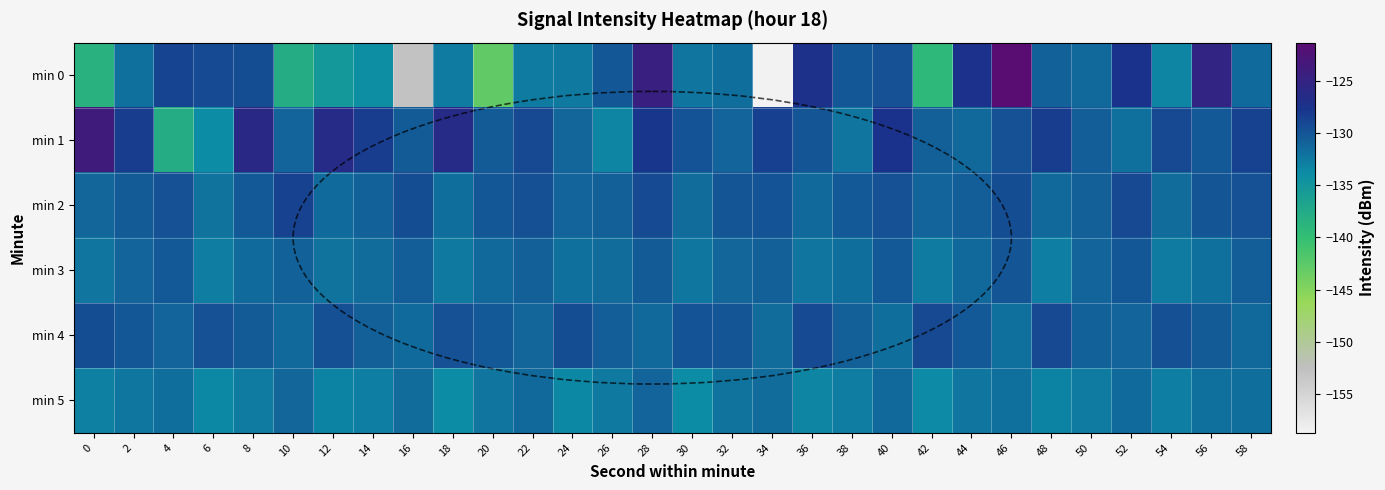

Reading left to right, transcribe all the data shown in this chart.

min 0: 0=-138.6	2=-131.9	4=-128.9	6=-129.3	8=-129.4	10=-137.8	12=-135.3	14=-134.1	16=-152.8	18=-132.7	20=-142.8	22=-132.7	24=-132.5	26=-130.1	28=-124.5	30=-132.2	32=-131.7	34=-158.7	36=-127.3	38=-130.2	40=-129.7	42=-139.2	44=-127.5	46=-121.4	48=-130.8	50=-131.3	52=-127.5	54=-133.5	56=-125.2	58=-131.5
min 1: 0=-123.9	2=-128.3	4=-137.7	6=-133.8	8=-126.1	10=-131.0	12=-126.4	14=-128.3	16=-130.5	18=-126.3	20=-130.5	22=-129.1	24=-131.2	26=-133.4	28=-127.8	30=-129.9	32=-131.0	34=-128.6	36=-130.1	38=-132.3	40=-127.5	42=-130.8	44=-131.4	46=-129.7	48=-128.3	50=-130.6	52=-131.9	54=-129.2	56=-130.4	58=-128.8
min 2: 0=-131.2	2=-130.5	4=-129.8	6=-132.1	8=-130.3	10=-128.7	12=-131.5	14=-130.9	16=-129.4	18=-131.8	20=-130.2	22=-129.6	24=-131.1	26=-130.7	28=-129.3	30=-131.6	32=-130.0	34=-129.9	36=-131.3	38=-130.4	40=-129.7	42=-131.0	44=-130.6	46=-129.5	48=-131.4	50=-130.8	52=-129.2	54=-131.7	56=-130.1	58=-129.8
min 3: 0=-132.3	2=-131.1	4=-130.4	6=-132.8	8=-131.5	10=-130.9	12=-132.1	14=-131.7	16=-130.6	18=-132.5	20=-131.3	22=-130.8	24=-132.0	26=-131.6	28=-130.5	30=-132.4	32=-131.2	34=-130.7	36=-132.2	38=-131.8	40=-130.3	42=-132.6	44=-131.4	46=-130.1	48=-132.9	50=-131.0	52=-130.2	54=-132.7	56=-131.9	58=-130.6
min 4: 0=-129.5	2=-130.2	4=-131.1	6=-129.8	8=-130.5	10=-131.3	12=-129.6	14=-130.8	16=-131.5	18=-129.7	20=-130.3	22=-131.2	24=-129.4	26=-130.6	28=-131.4	30=-129.9	32=-130.1	34=-131.6	36=-129.3	38=-130.7	40=-131.8	42=-129.2	44=-130.4	46=-131.9	48=-129.1	50=-130.9	52=-131.0	54=-129.6	56=-130.5	58=-131.3
min 5: 0=-133.1	2=-132.4	4=-131.8	6=-133.5	8=-132.7	10=-131.2	12=-133.3	14=-132.9	16=-131.6	18=-133.8	20=-132.2	22=-131.4	24=-133.6	26=-132.5	28=-131.1	30=-133.9	32=-132.1	34=-131.7	36=-133.4	38=-132.8	40=-131.3	42=-133.7	44=-132.3	46=-131.9	48=-133.2	50=-132.6	52=-131.5	54=-133.0	56=-132.0	58=-131.8